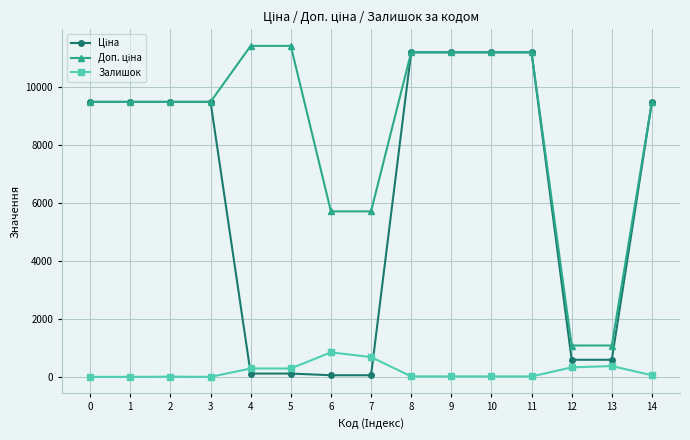

What is the maximum value shown in the chart?

11410.0